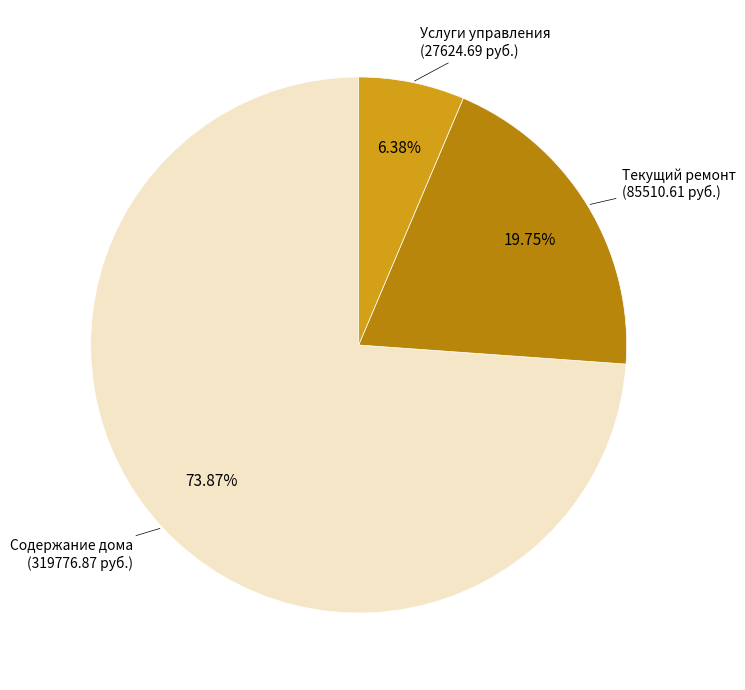

Is the sum of Текущий ремонт (85510.61 руб.) and Услуги управления (27624.69 руб.) greater than half?

No